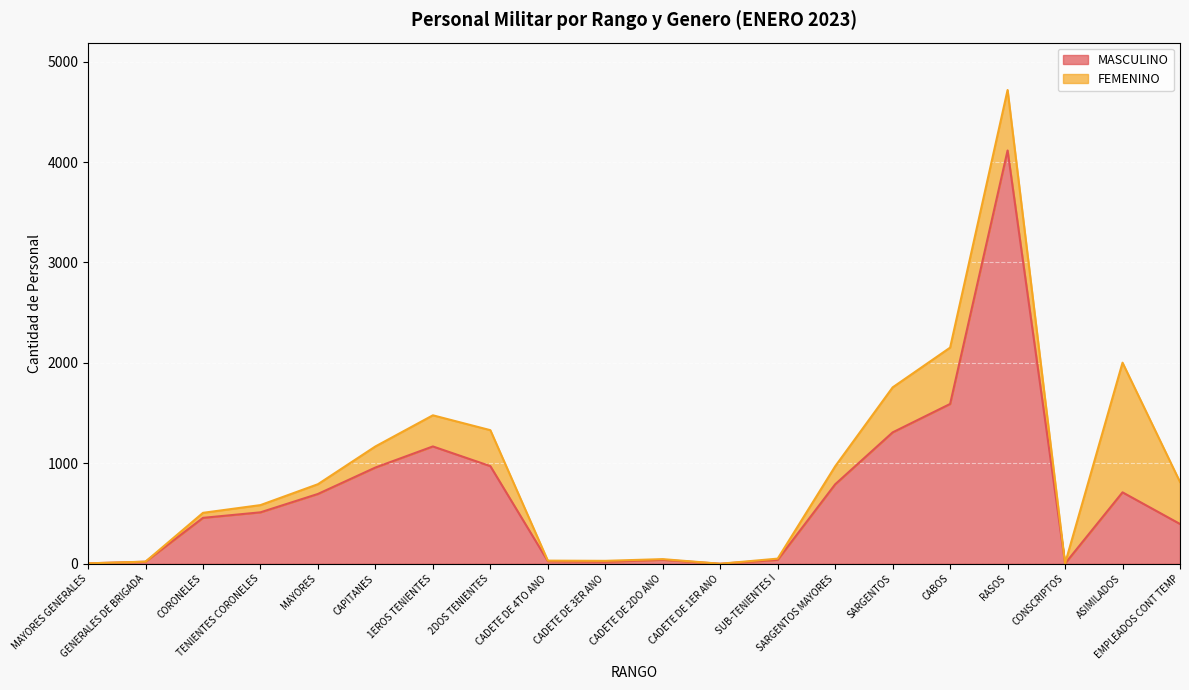

How many points are lower than both their immediate neighbors (excluding endpoints)?

3